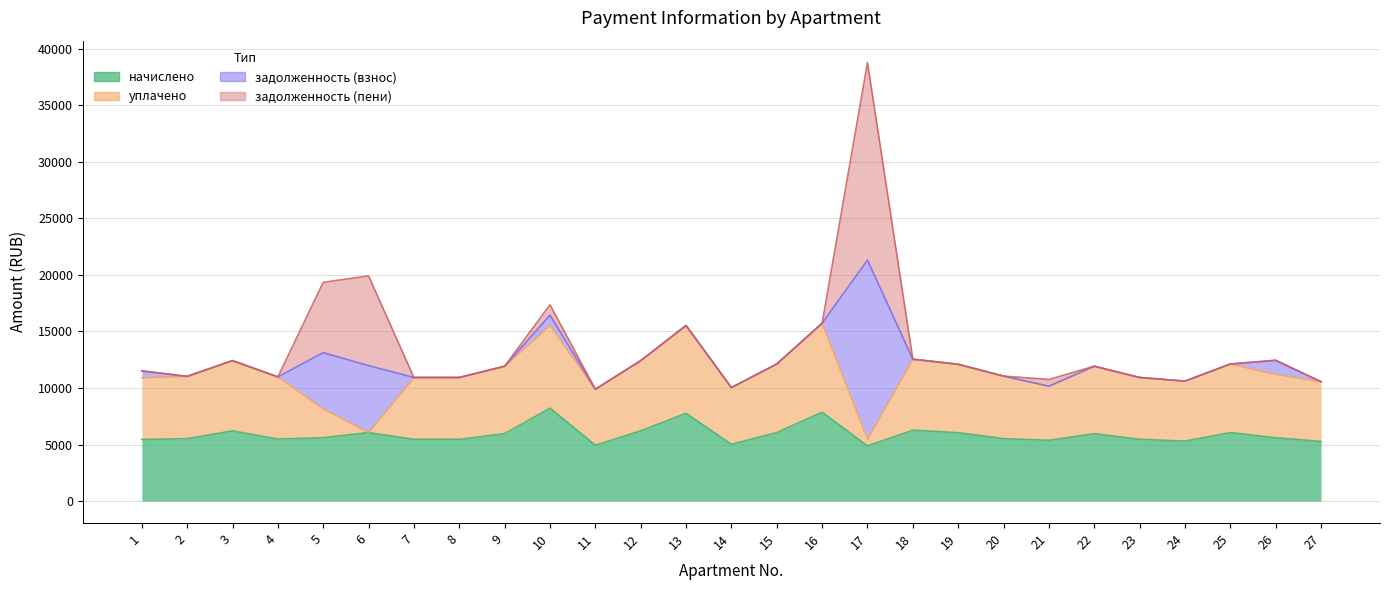

How many data points does each series have?

27